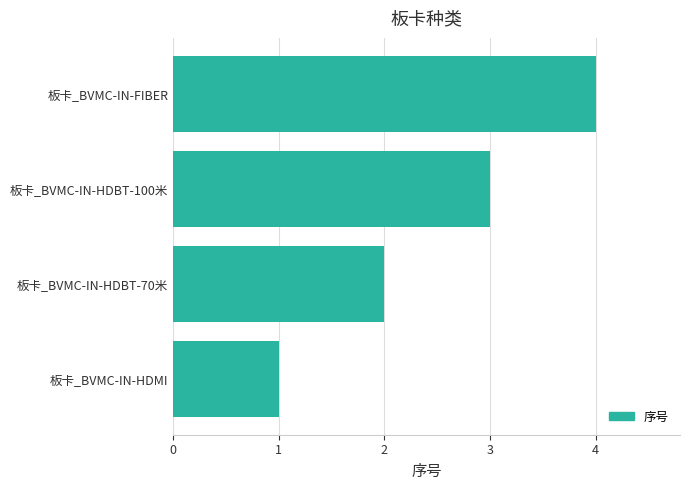

Which has a higher value, 板卡_BVMC-IN-HDBT-100米 or 板卡_BVMC-IN-FIBER?

板卡_BVMC-IN-FIBER